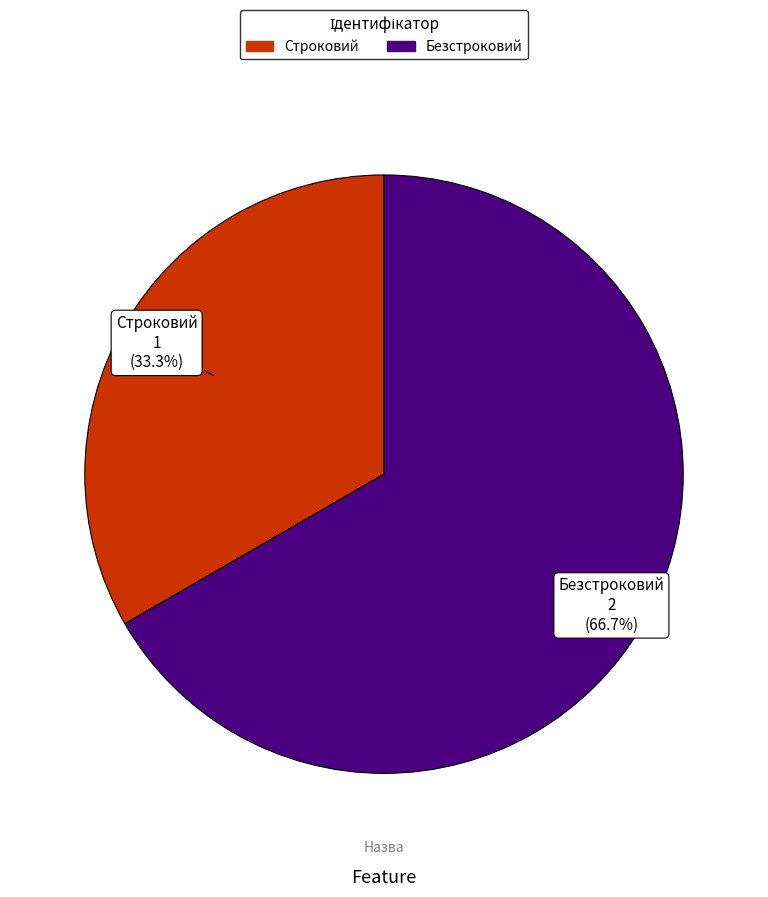

Approximately how many times larger is the value at Строковий compared to Безстроковий?

0.5